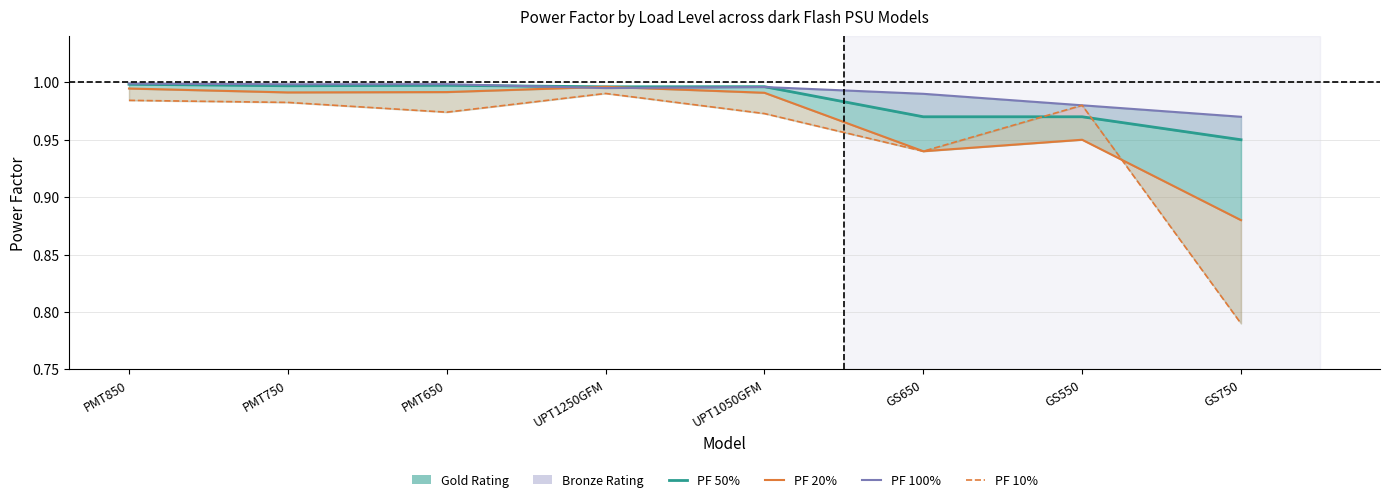

What value does the PF 10% series have at PMT750?

1.0